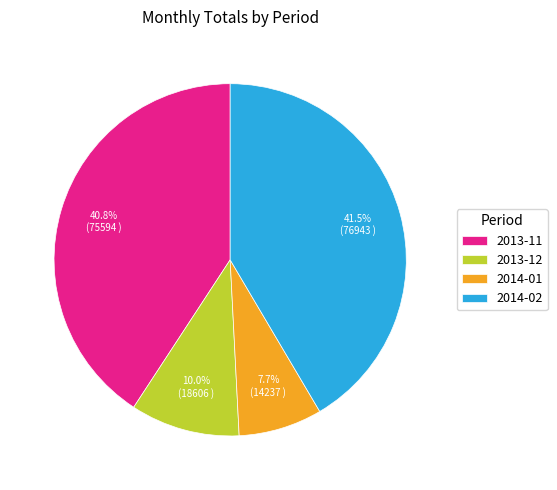

Rank the categories by value from highest to lowest.

2014-02, 2013-11, 2013-12, 2014-01